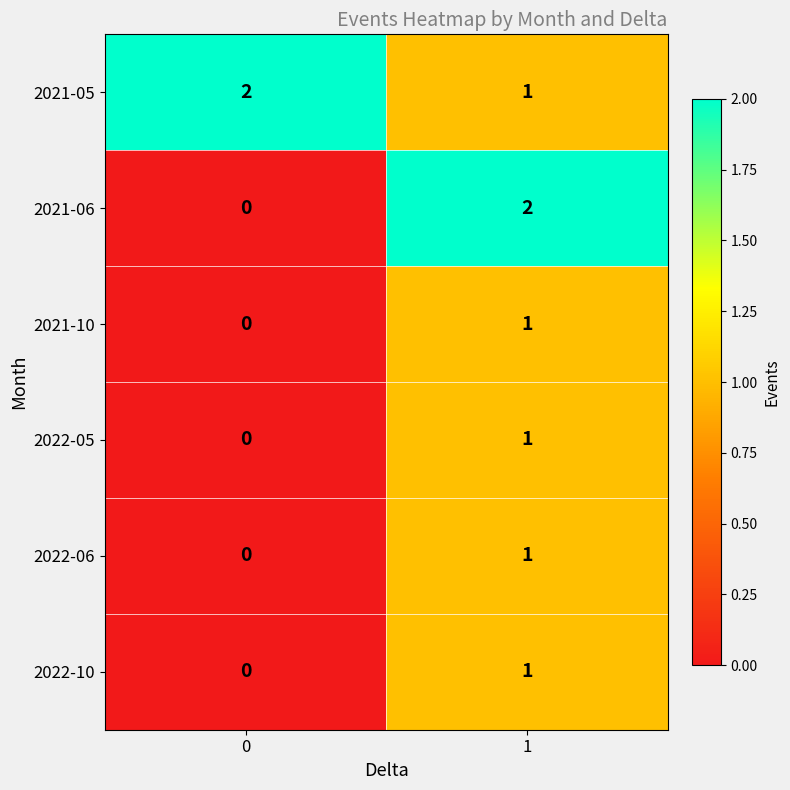

Rank the categories by 2022-06 value from lowest to highest.

0, 1